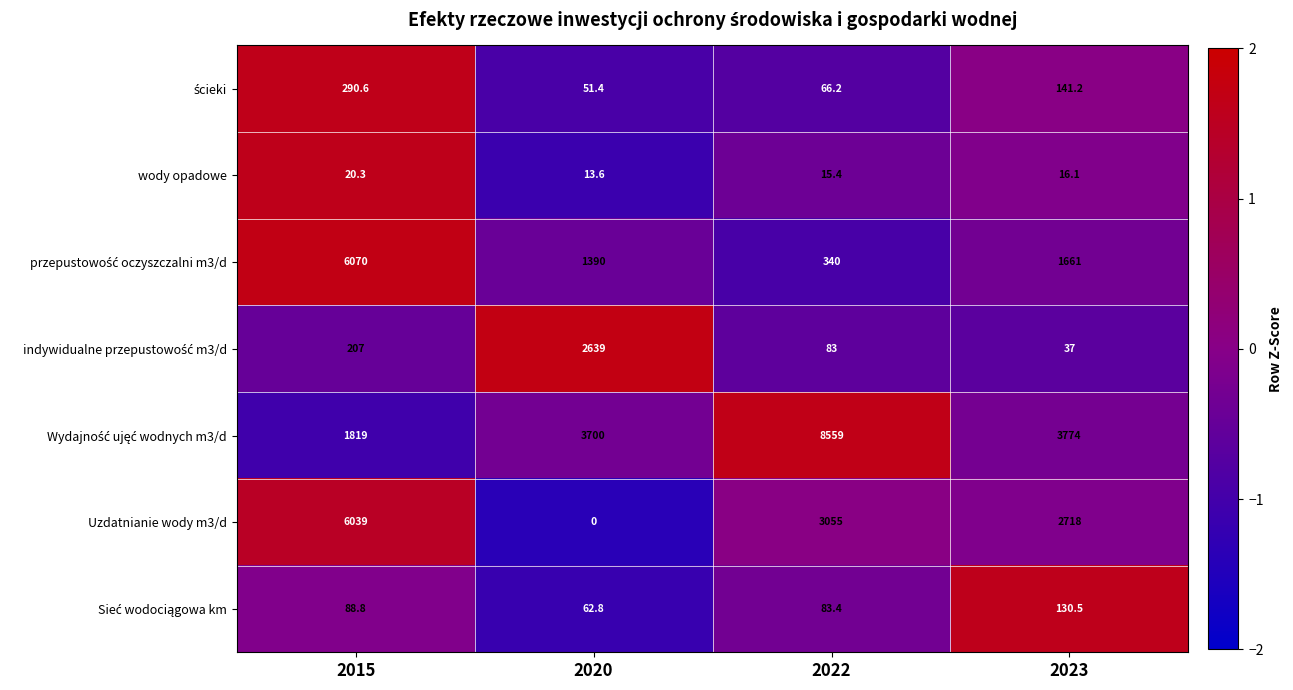

At which label does Uzdatnianie wody m3/d reach its peak?

2015